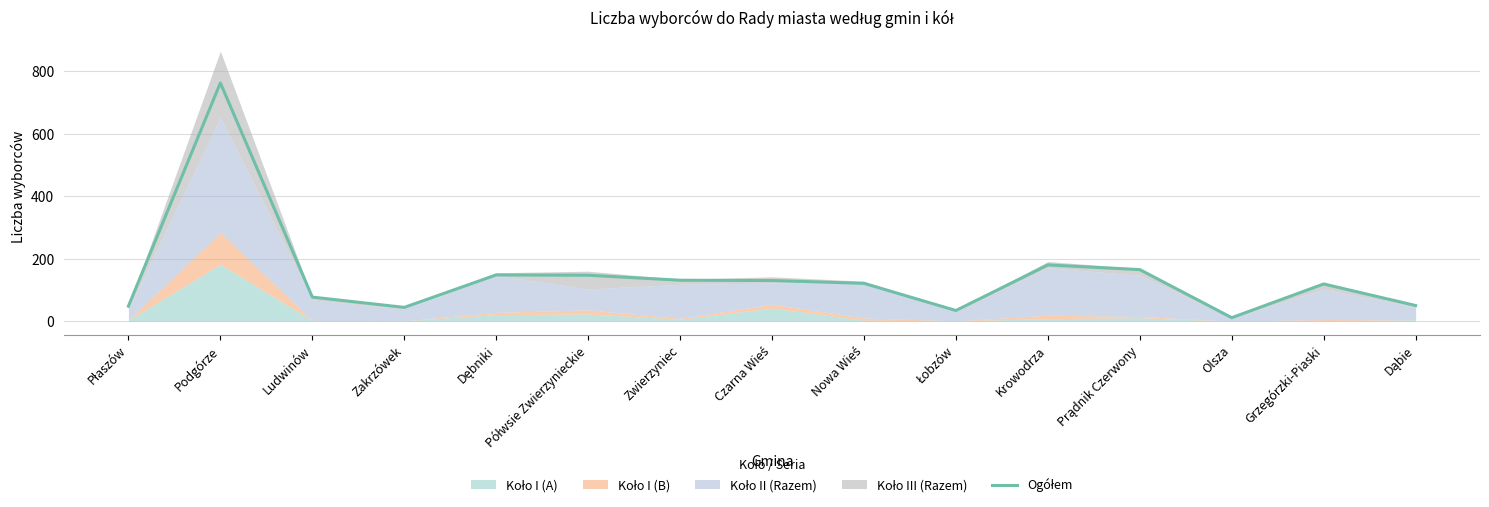

Read the value at Krowodrza.

180